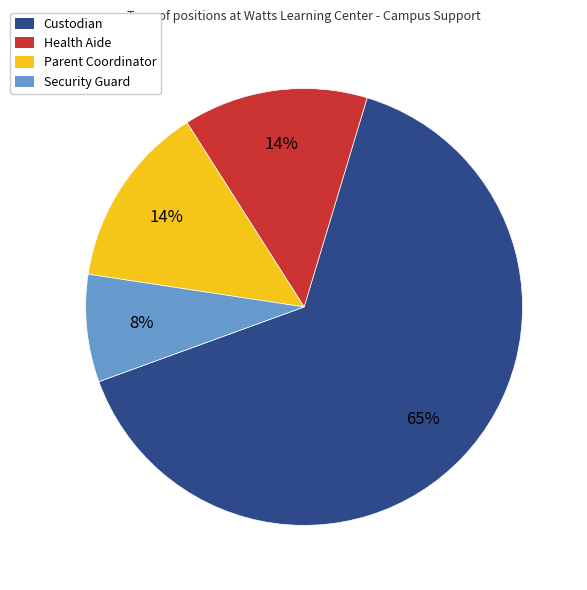

The Health Aide slice represents 14% of the pie. True or false?

True